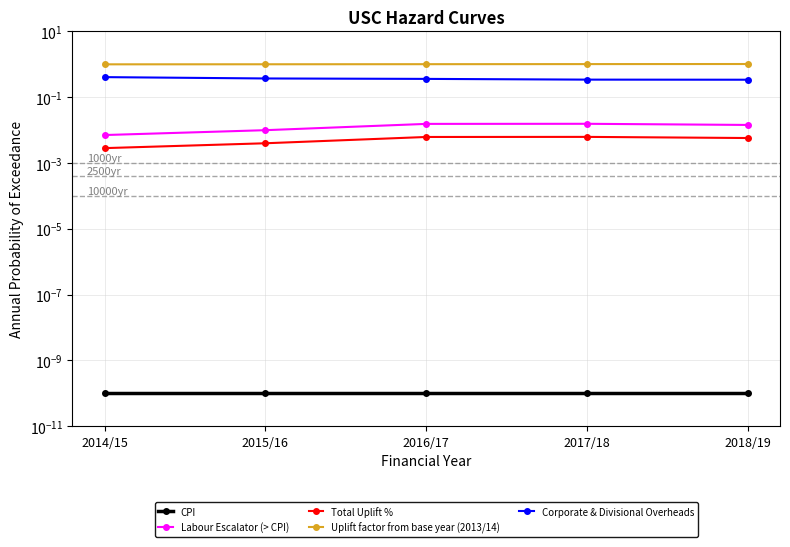

What position from the right is 2018/19?

1